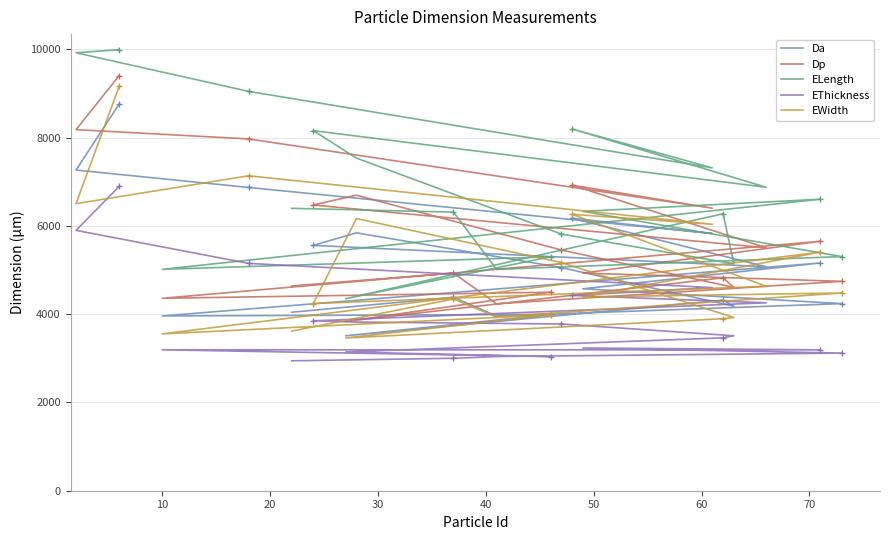

In EThickness, how many points are higher than both neighbors (excluding endpoints)?

2